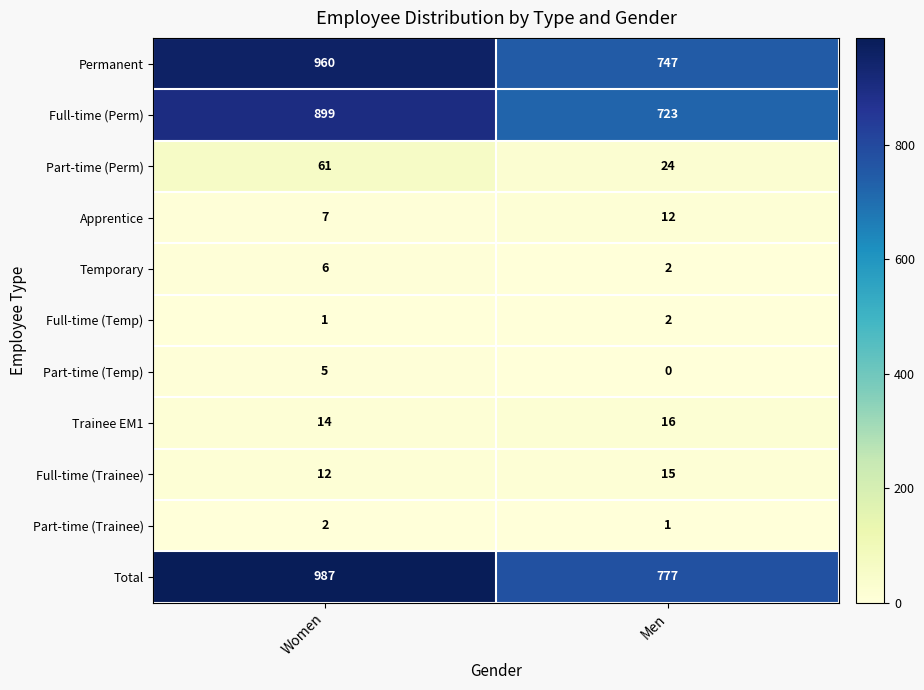

Reading left to right, extract all data points from this chart.

Permanent: Women=960	Men=747
Full-time (Perm): Women=899	Men=723
Part-time (Perm): Women=61	Men=24
Apprentice: Women=7	Men=12
Temporary: Women=6	Men=2
Full-time (Temp): Women=1	Men=2
Part-time (Temp): Women=5	Men=0
Trainee EM1: Women=14	Men=16
Full-time (Trainee): Women=12	Men=15
Part-time (Trainee): Women=2	Men=1
Total: Women=987	Men=777